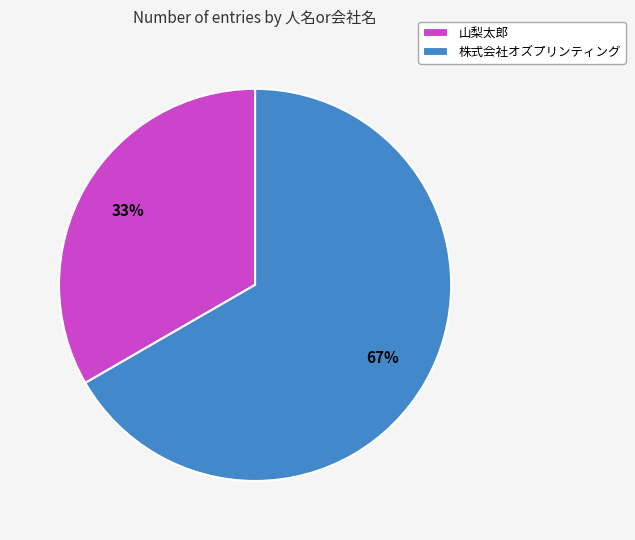

Count the number of slices in the pie.

2